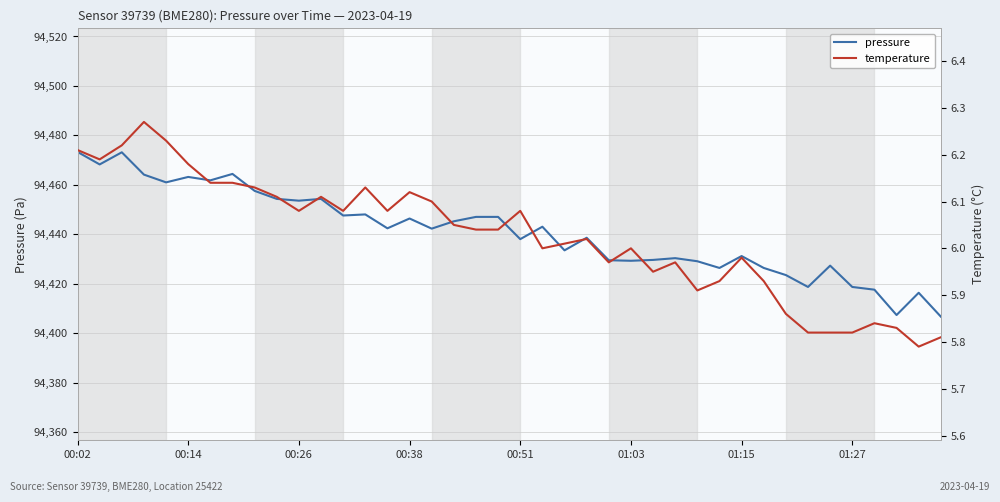

What is the minimum value for pressure?

94406.7